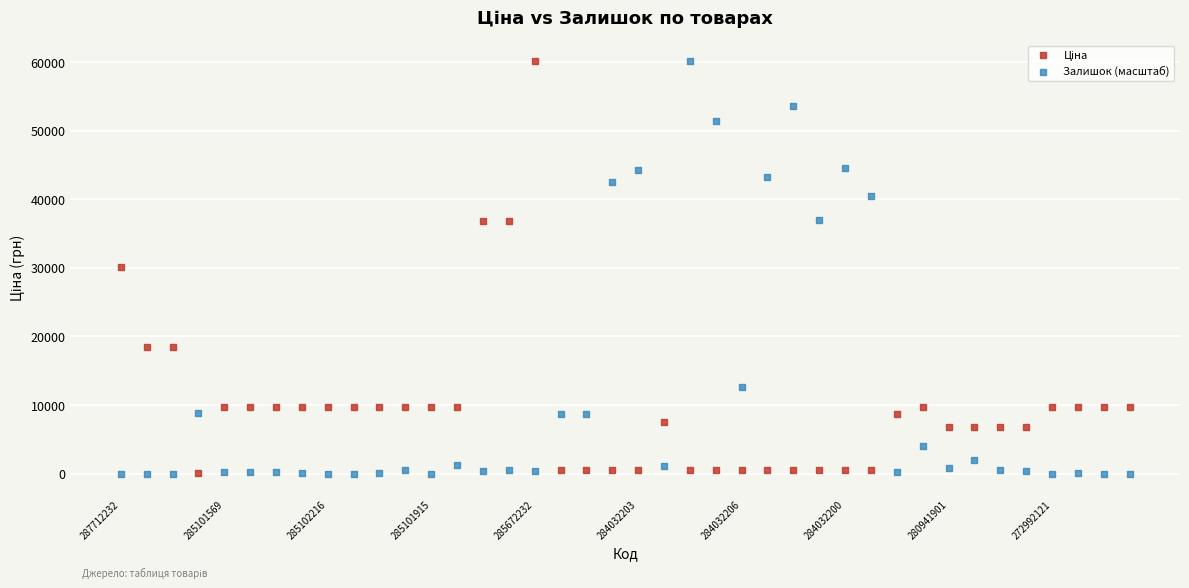

Across all data points, what is the range of Y values (max minus min)?

60205.6